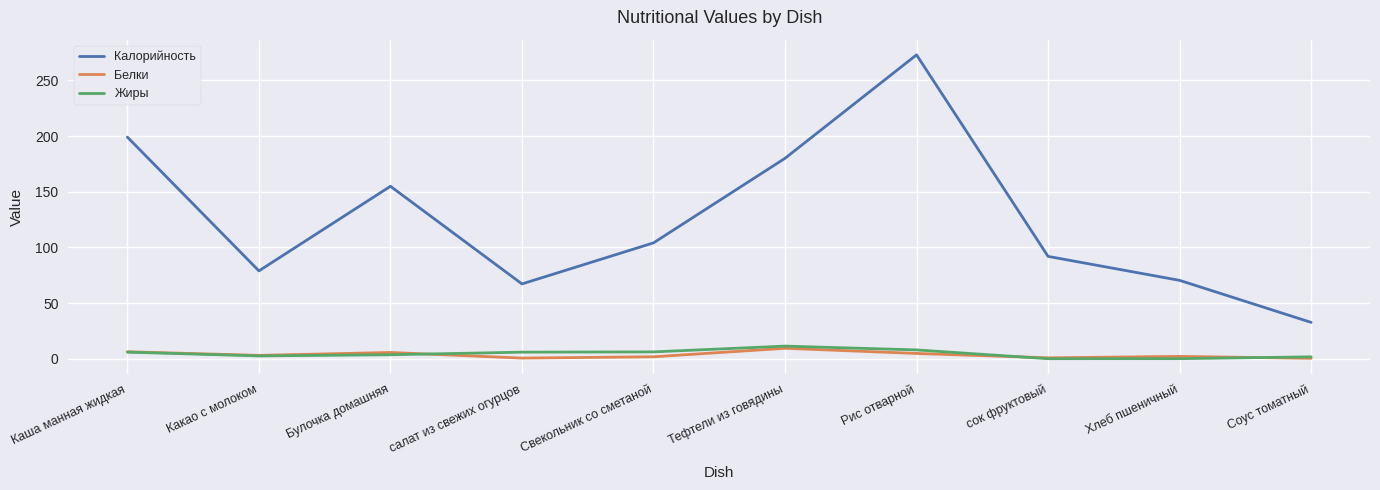

What is the maximum value shown in the chart?

272.8